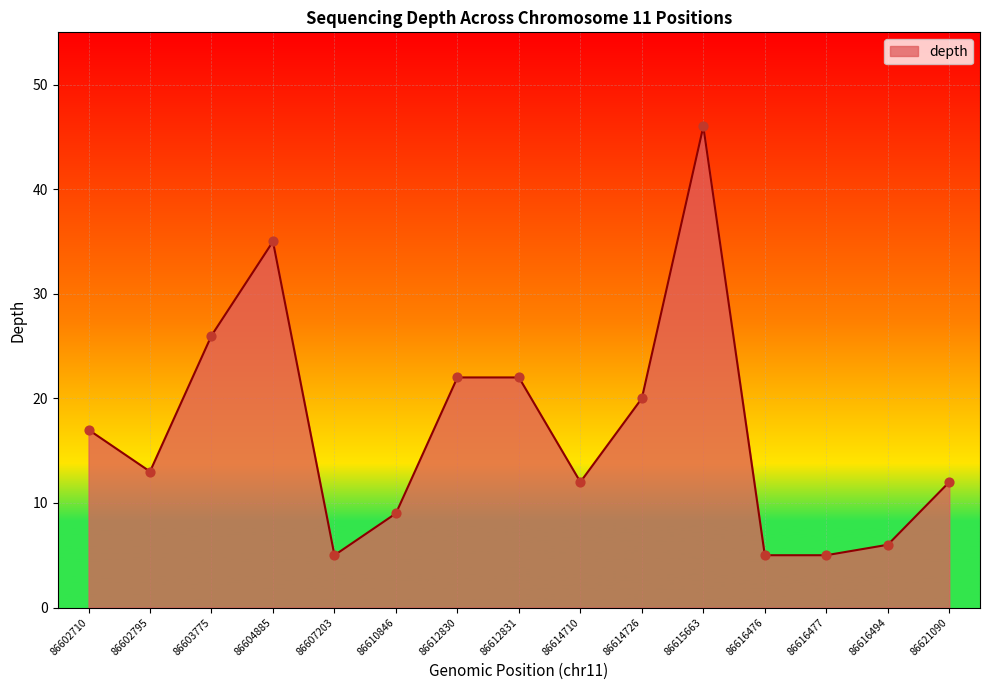

Approximately how many times larger is the value at 86602795 compared to 86604885?

0.4